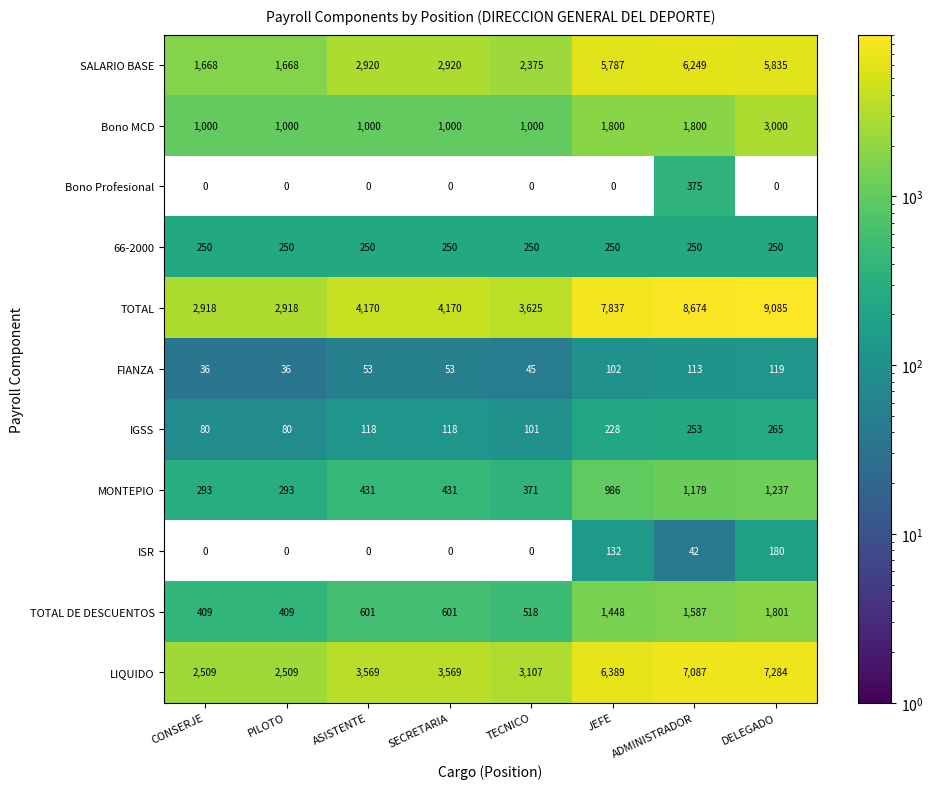

What is the approximate value of MONTEPIO at PILOTO, to the nearest 100?

300